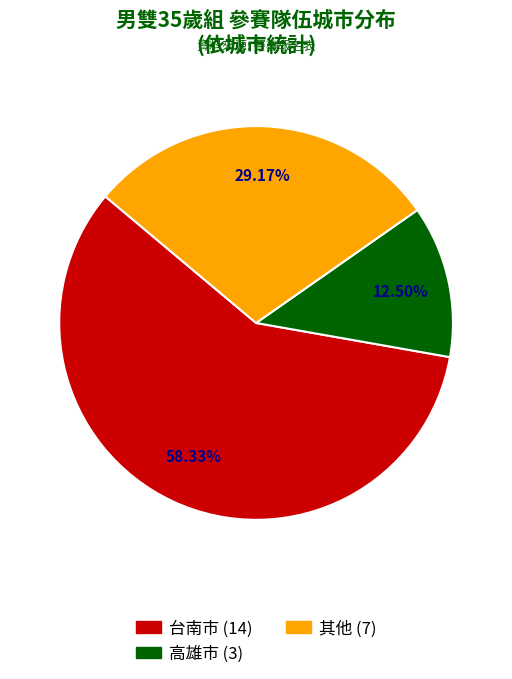

Between 9 and 7, which is larger?

9